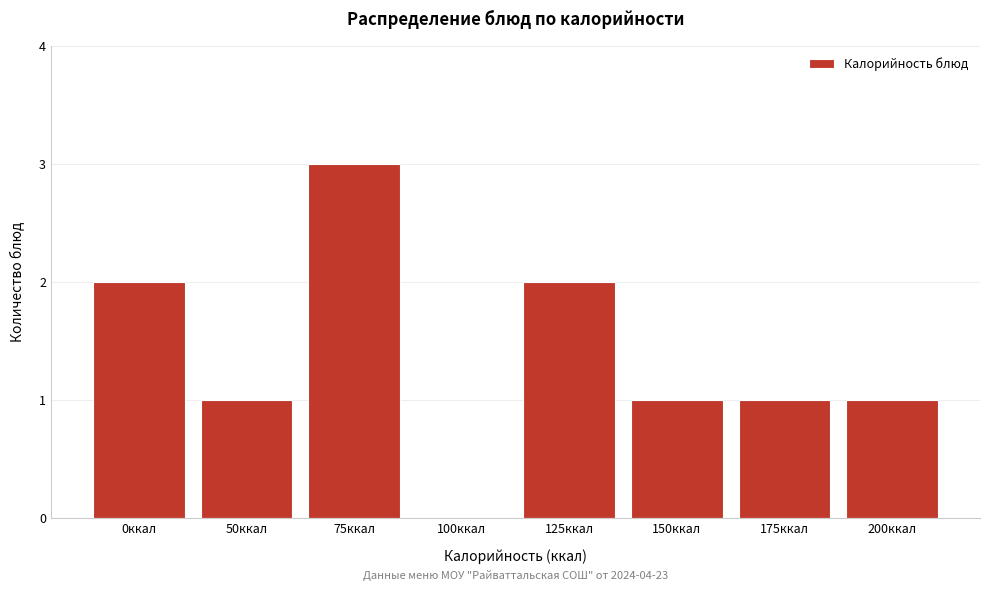

Reading left to right, transcribe all the data shown in this chart.

0ккал=2	50ккал=1	75ккал=3	100ккал=0	125ккал=2	150ккал=1	175ккал=1	200ккал=1